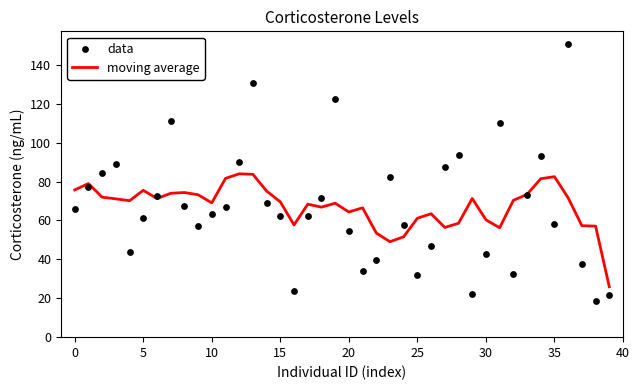

At which category is the sum across all series the highest?

36